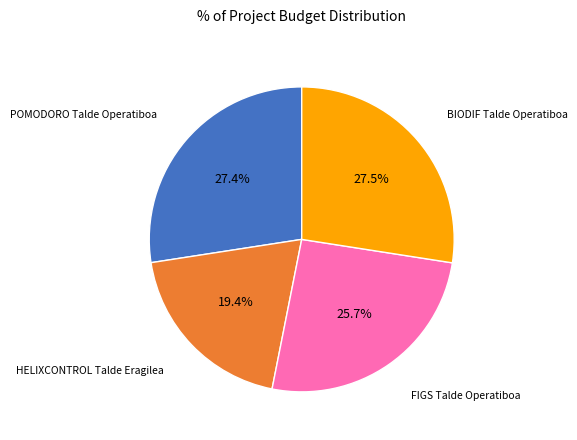

What percentage is NOT represented by BIODIF Talde Operatiboa?

72.5%